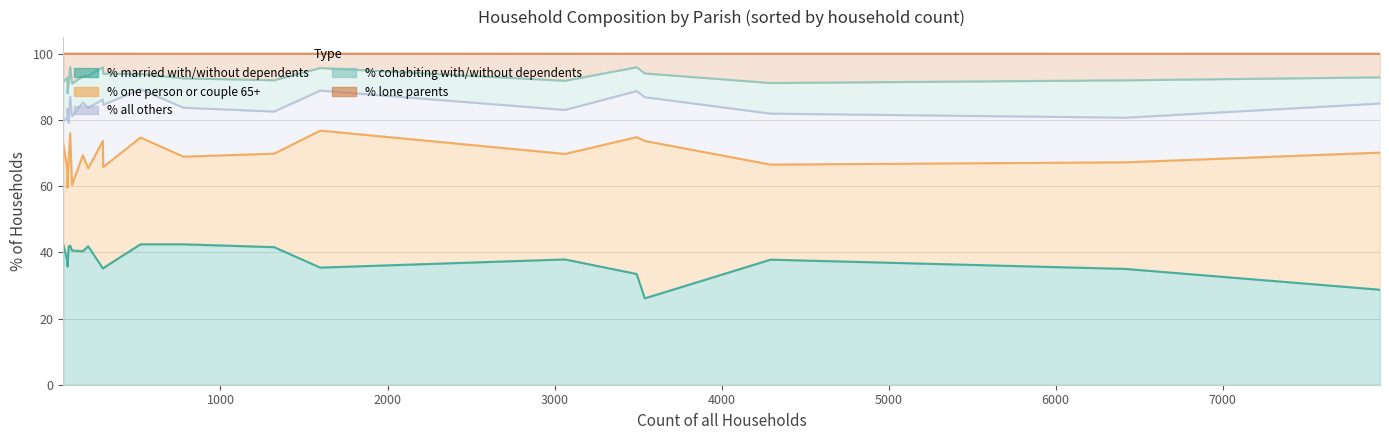

True or false: % one person or couple 65+ and % all others cross at least once.

True